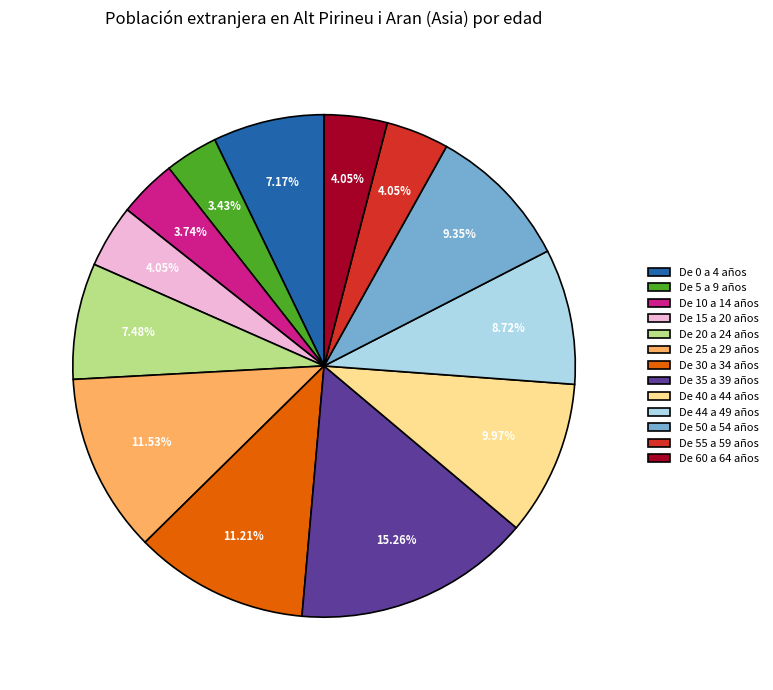

What is the largest slice in the pie chart?

De 35 a 39 años